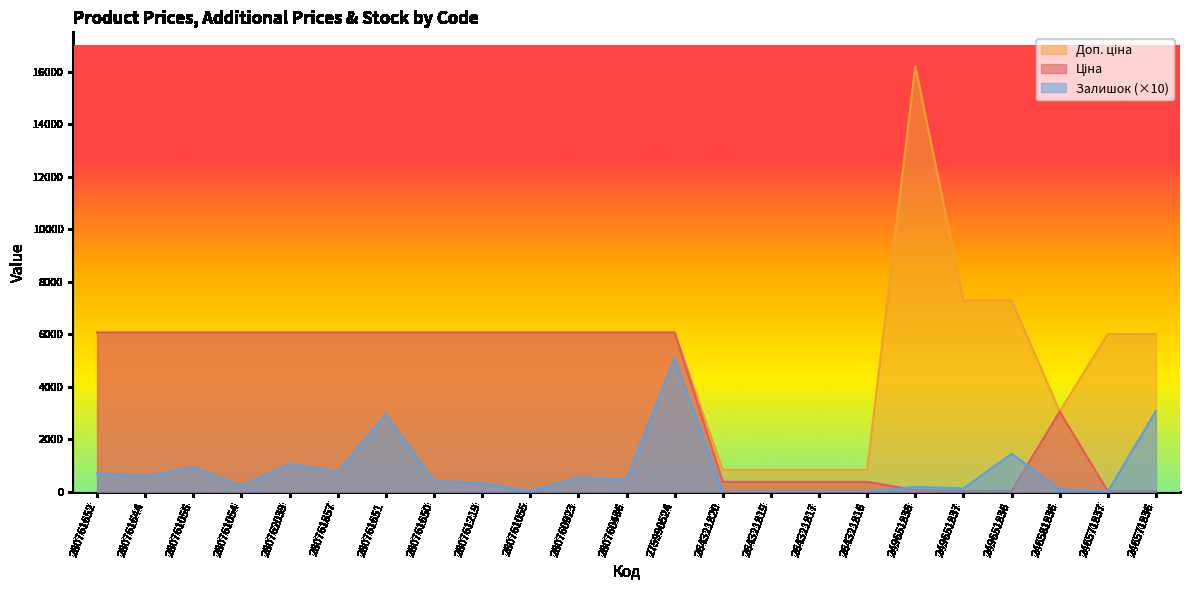

Rank the series by their average value, from highest to lowest.

Доп. ціна, Ціна, Залишок